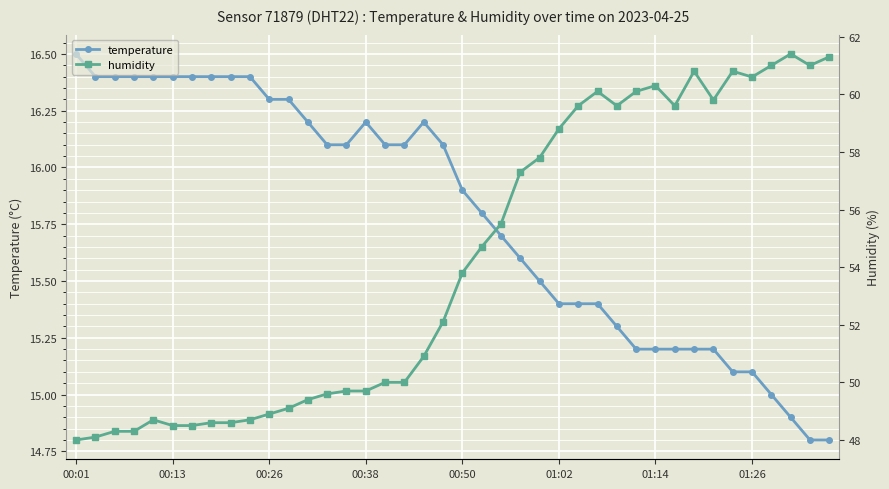

What position from the left is 00:01?

1